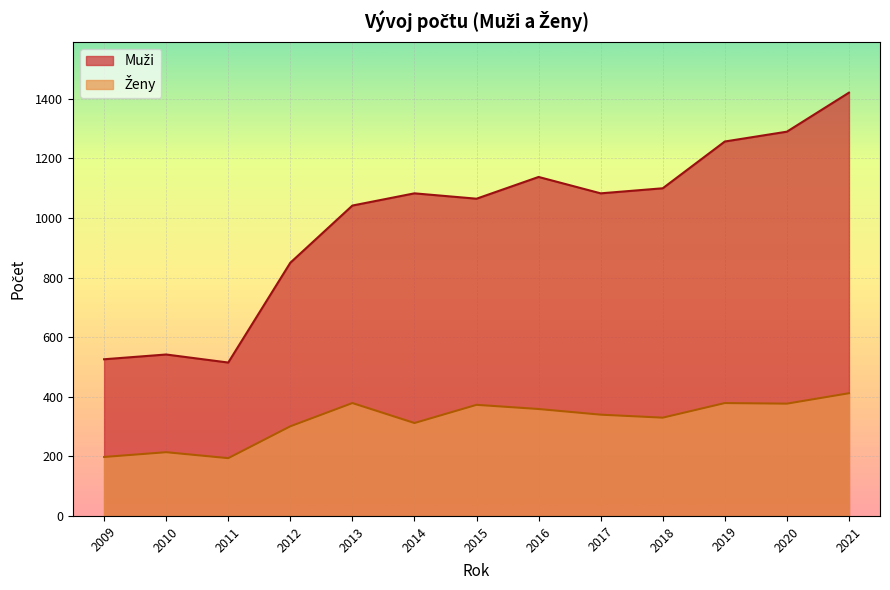

What is the maximum value shown in the chart?

1421